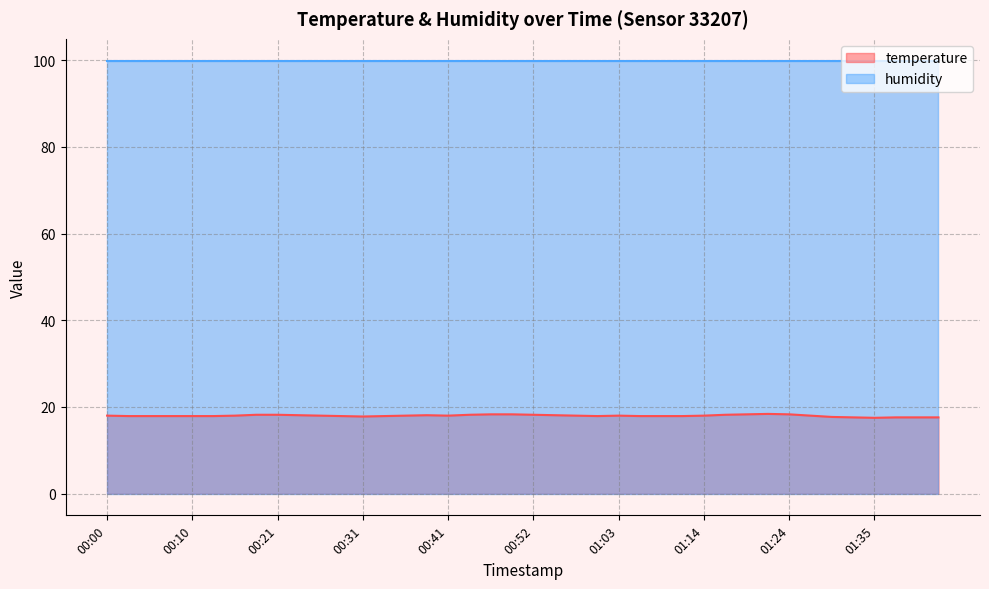

Rank the categories by value from highest to lowest.

01:21, 00:47, 00:49, 01:19, 01:24, 00:18, 00:21, 00:44, 00:52, 01:16, 00:23, 00:38, 00:55, 00:00, 00:15, 00:26, 00:36, 00:41, 00:57, 01:03, 01:14, 01:27, 00:03, 00:05, 00:08, 00:10, 00:13, 00:28, 00:33, 01:00, 01:05, 01:08, 01:11, 00:31, 01:29, 01:32, 01:37, 01:40, 01:42, 01:35